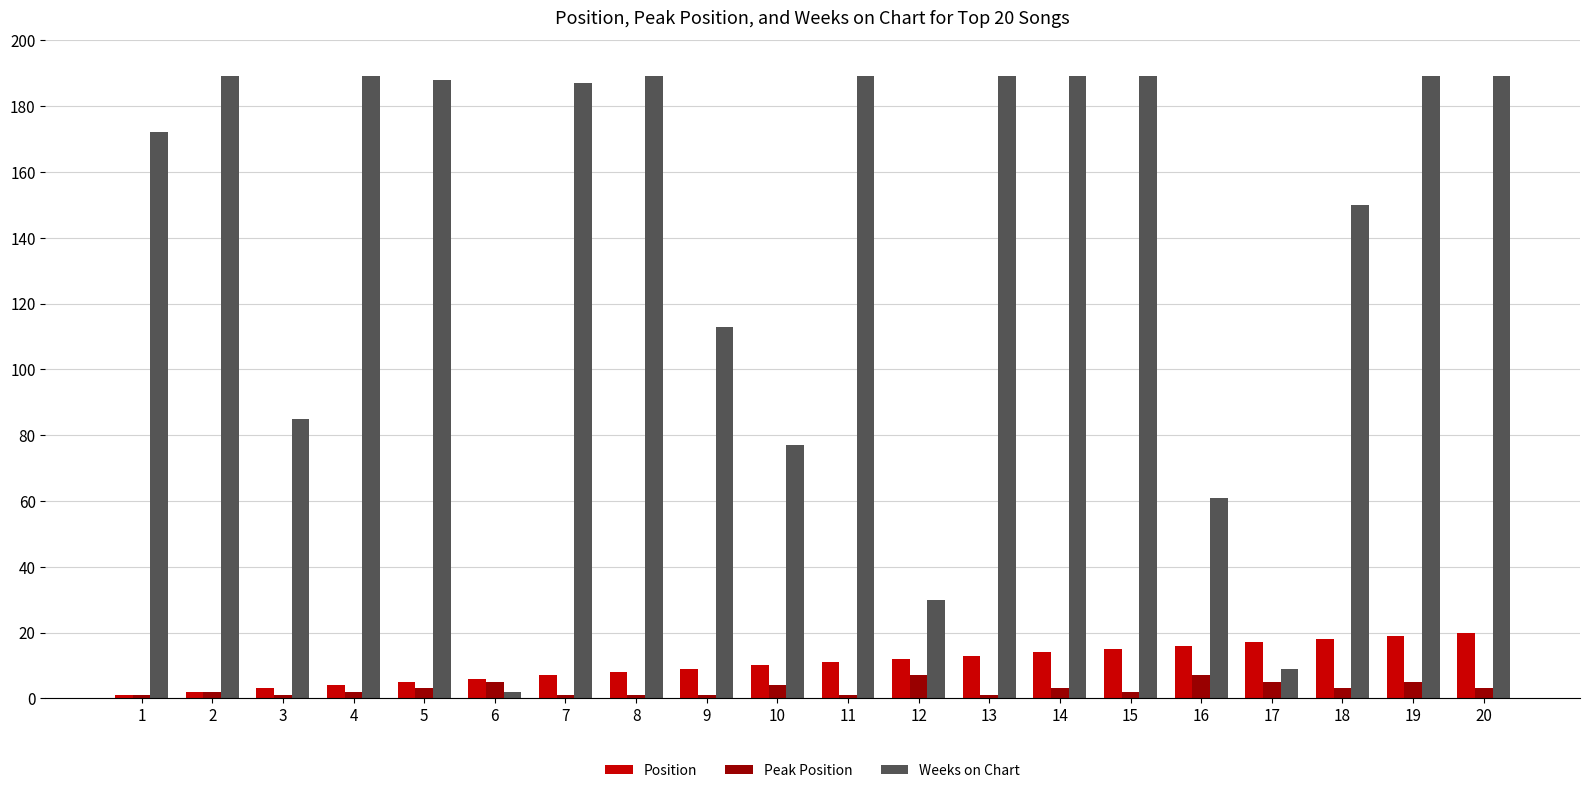

The value of Weeks on Chart at 13 is 325. True or false?

False